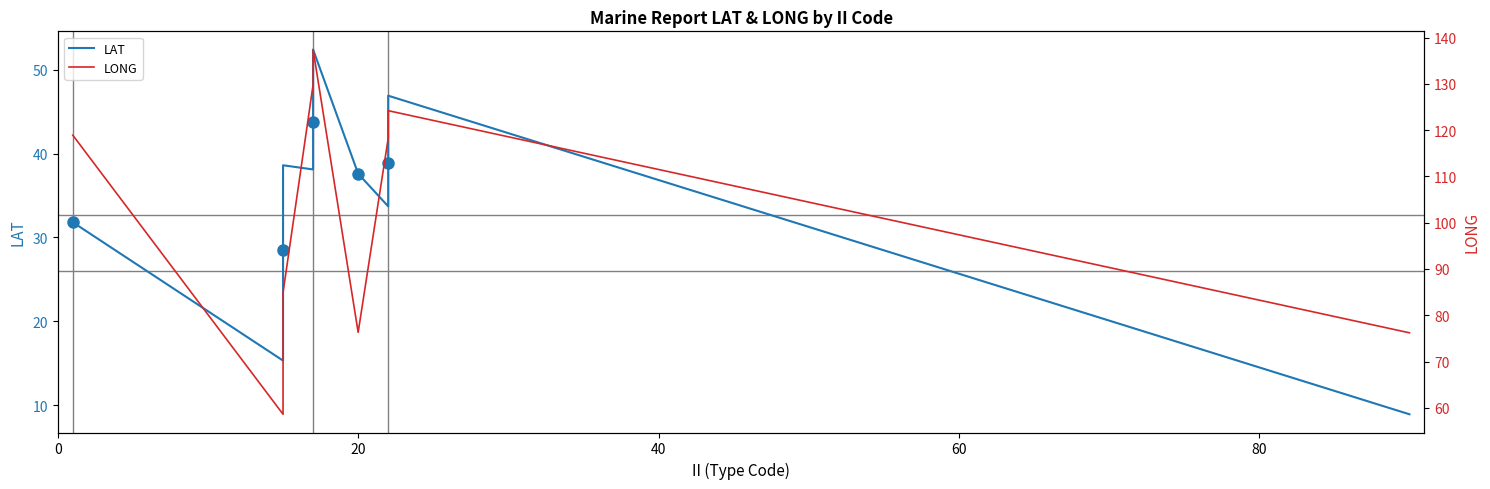

How many interior local valleys does the LONG series have?

2